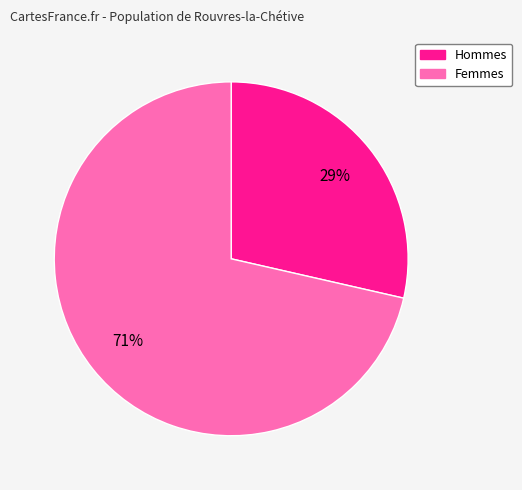

To the nearest percent, what is the average slice percentage?

50%